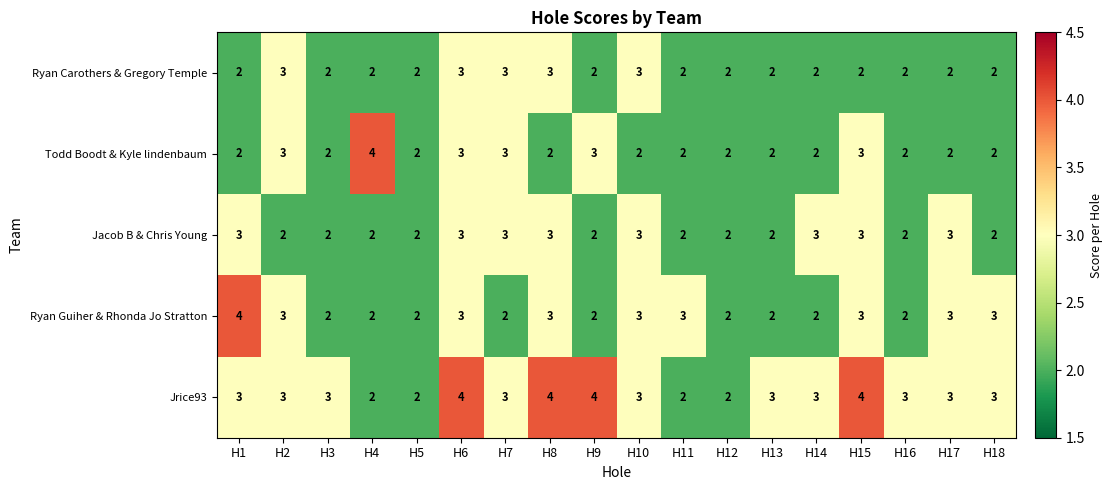

At which label does Todd Boodt & Kyle lindenbaum reach its peak?

H4